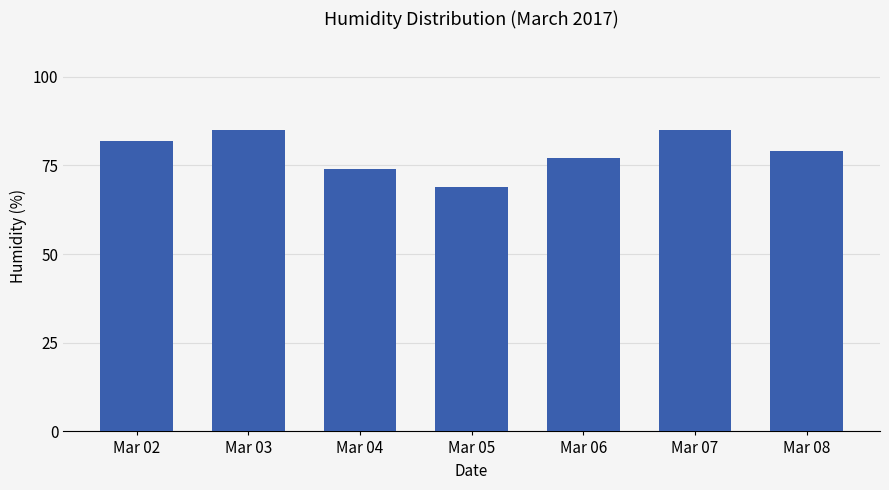

What is the difference between the maximum and minimum values?

16